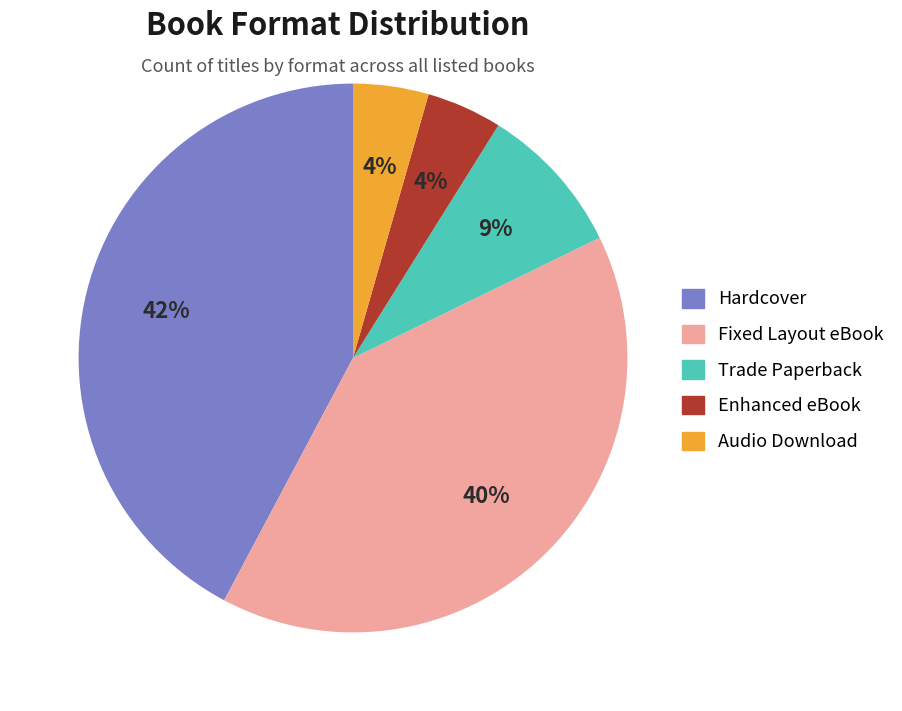

To the nearest percent, what is the combined percentage of Fixed Layout eBook and Audio Download?

44%